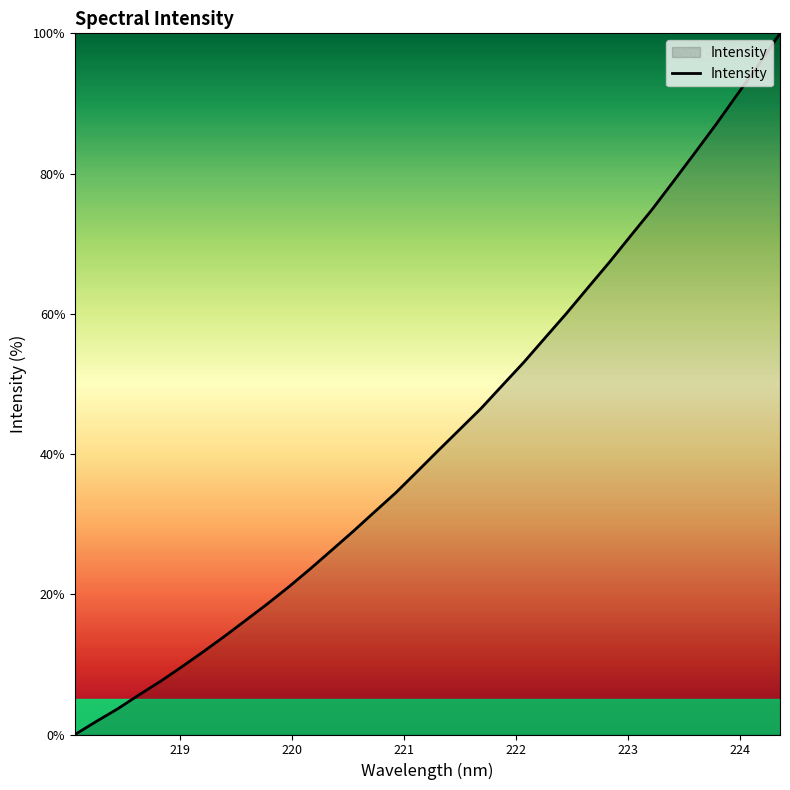

True or false: the data has more than 2 interior local peaks.

False